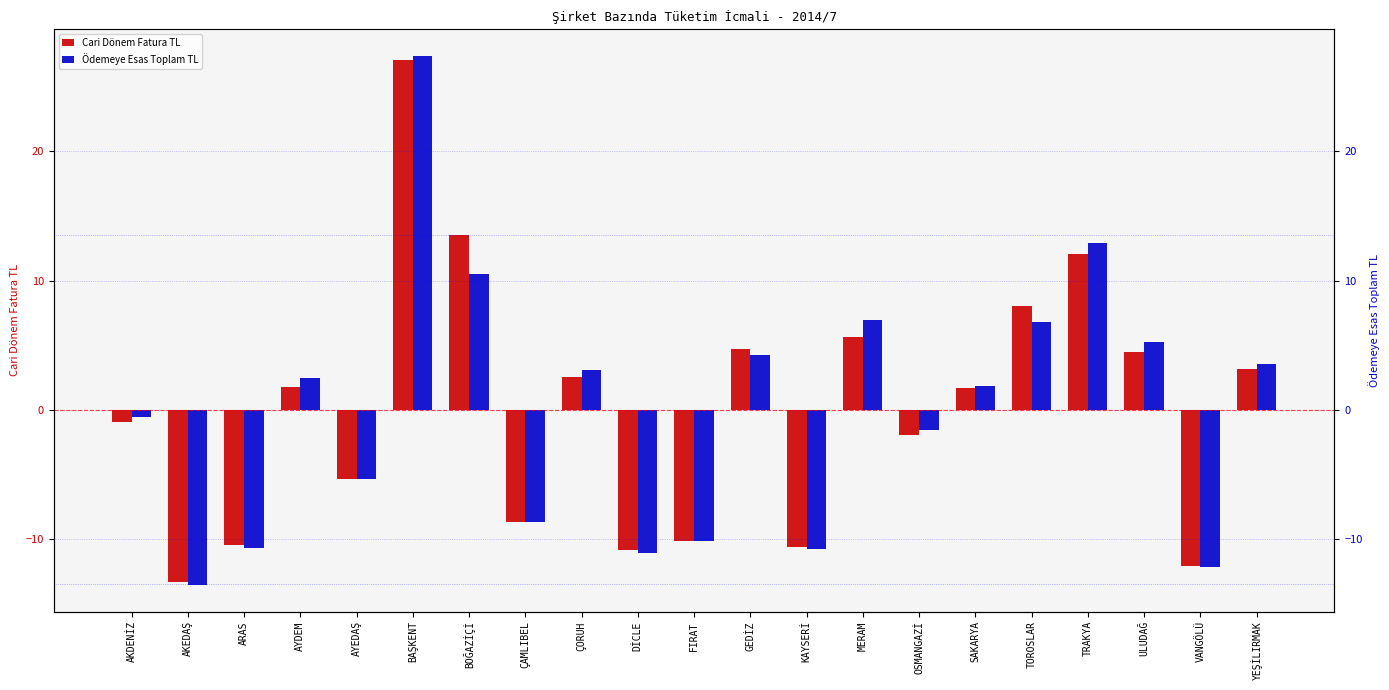

List the labels in order of Cari Dönem Fatura TL value, smallest first.

AKEDAŞ, VANGÖLÜ, DİCLE, KAYSERİ, ARAS, FIRAT, ÇAMLIBEL, AYEDAŞ, OSMANGAZİ, AKDENİZ, SAKARYA, AYDEM, ÇORUH, YEŞİLIRMAK, ULUDAĞ, GEDİZ, MERAM, TOROSLAR, TRAKYA, BOĞAZİÇİ, BAŞKENT